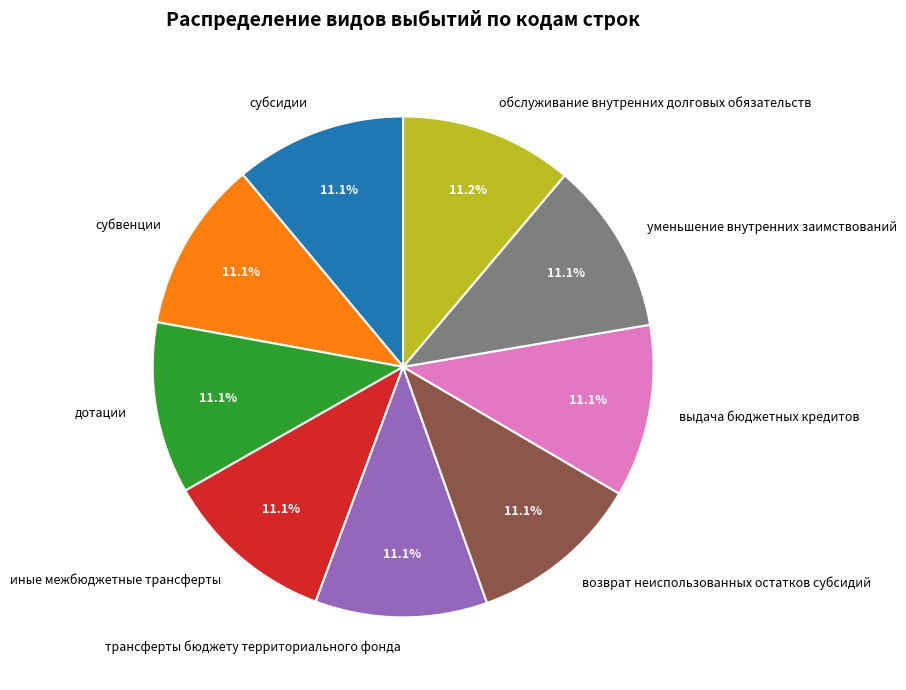

What percentage is the иные межбюджетные трансферты slice, to the nearest percent?

11%